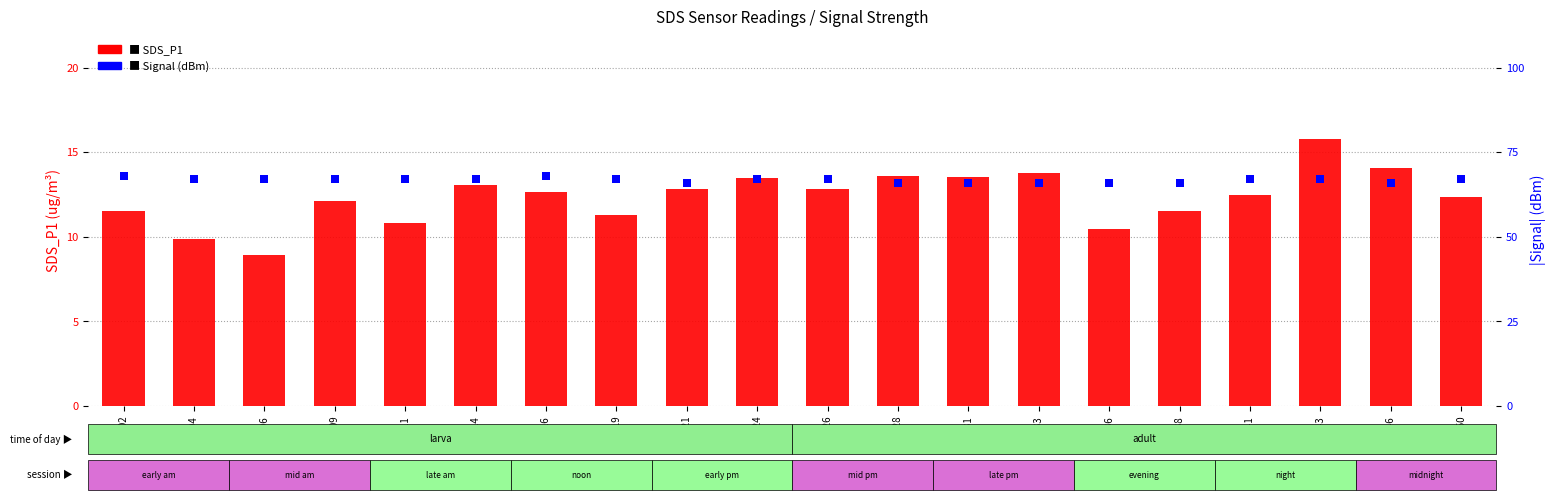

Which series has the largest Y range (max minus min)?

SDS_P1 (count)